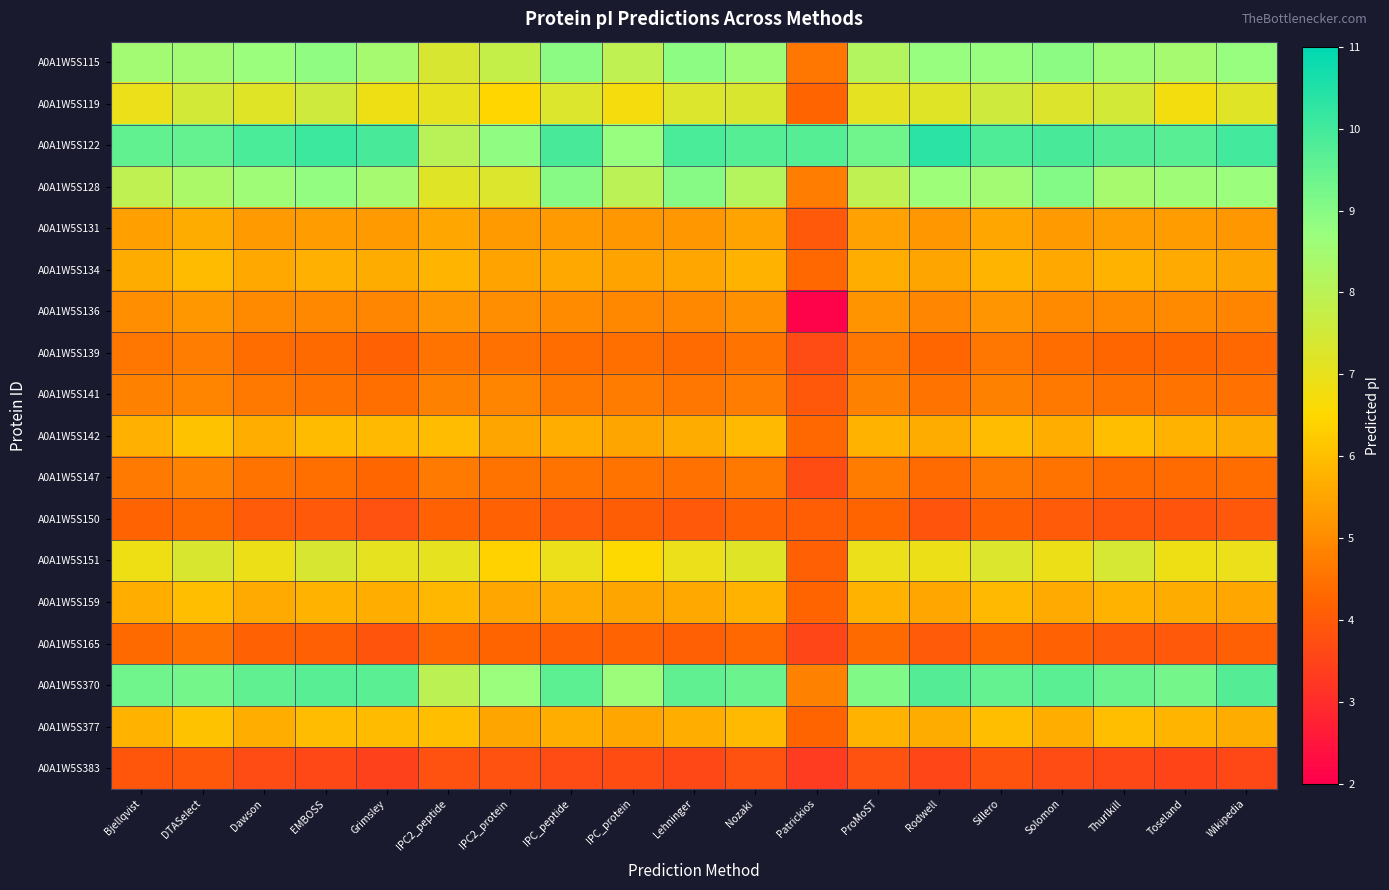

Which series has the widest spread of values?

A0A1W5S370